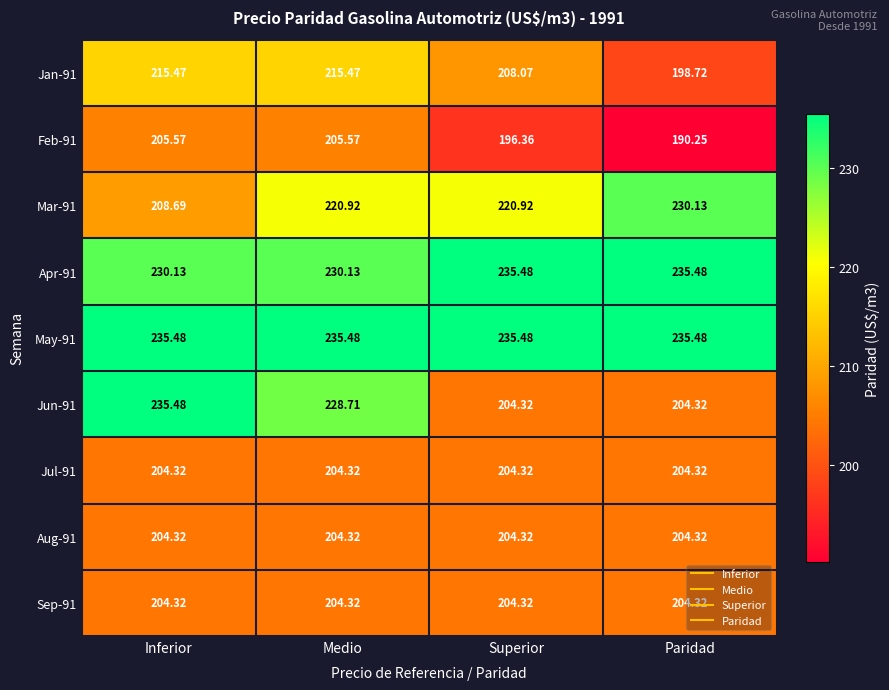

Where does the Mar-91 series first go above 220?

Medio